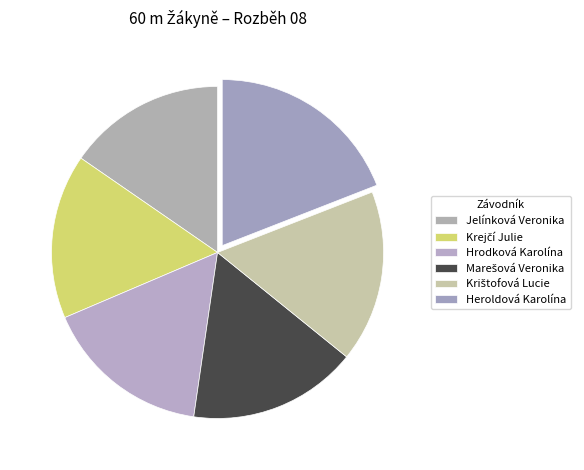

What is the ratio of the value at Krištofová Lucie to the value at Marešová Veronika?

1.0